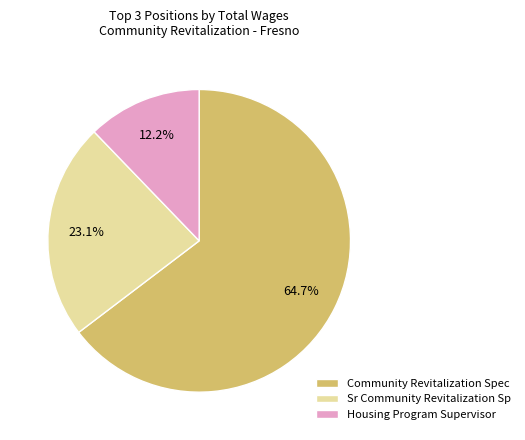

How many segments does this pie chart have?

3